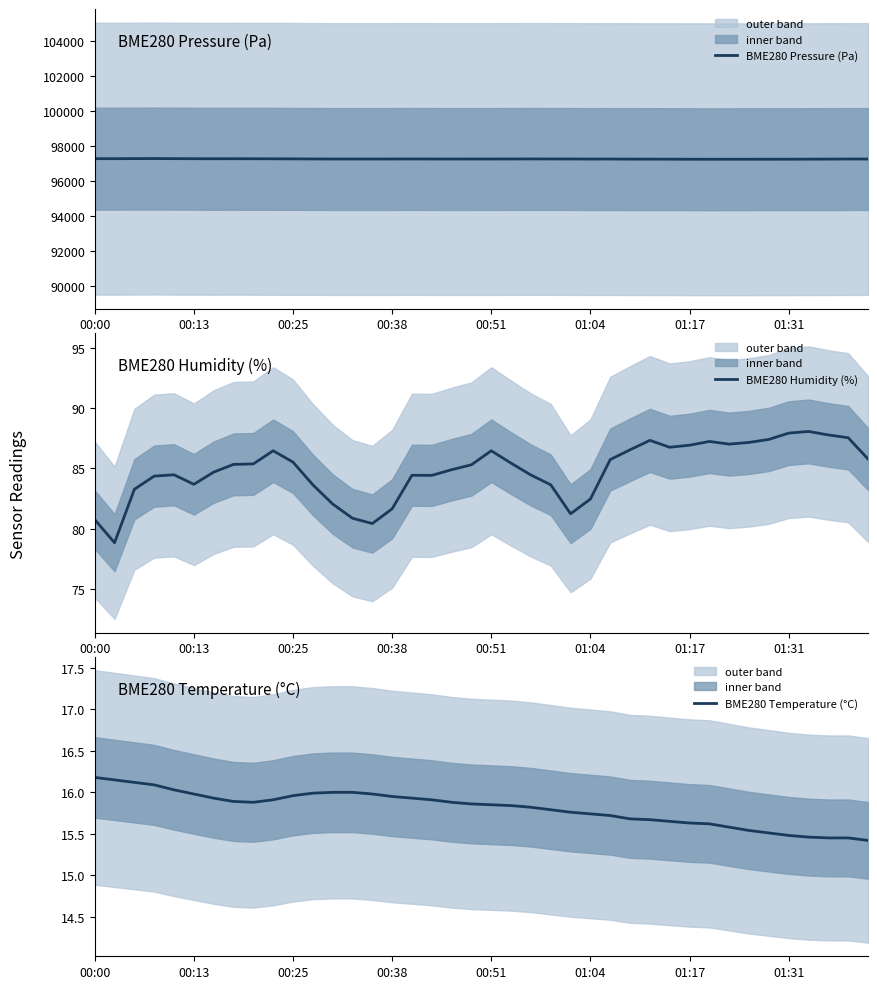

What is the maximum value for BME280 Pressure (Pa)?

97282.0